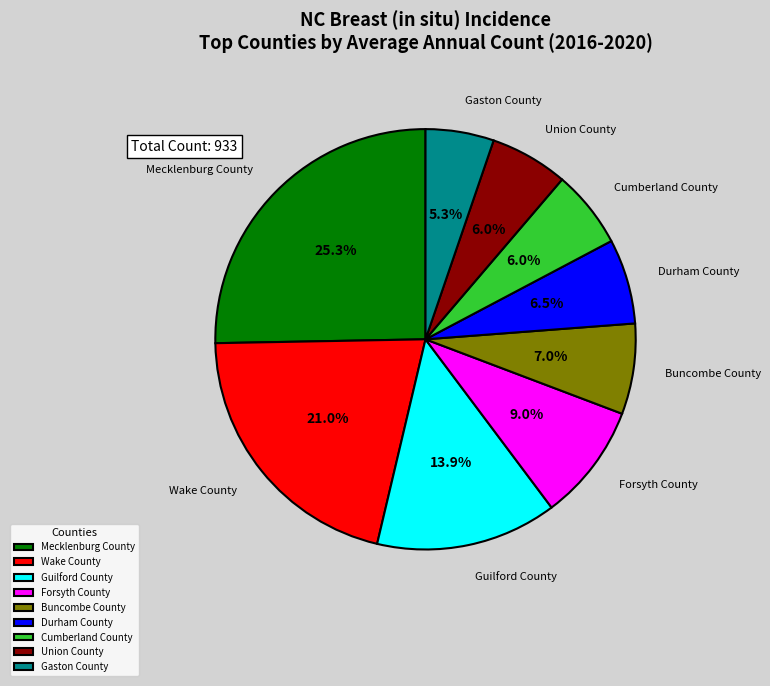

To the nearest percent, what is the average slice percentage?

11%